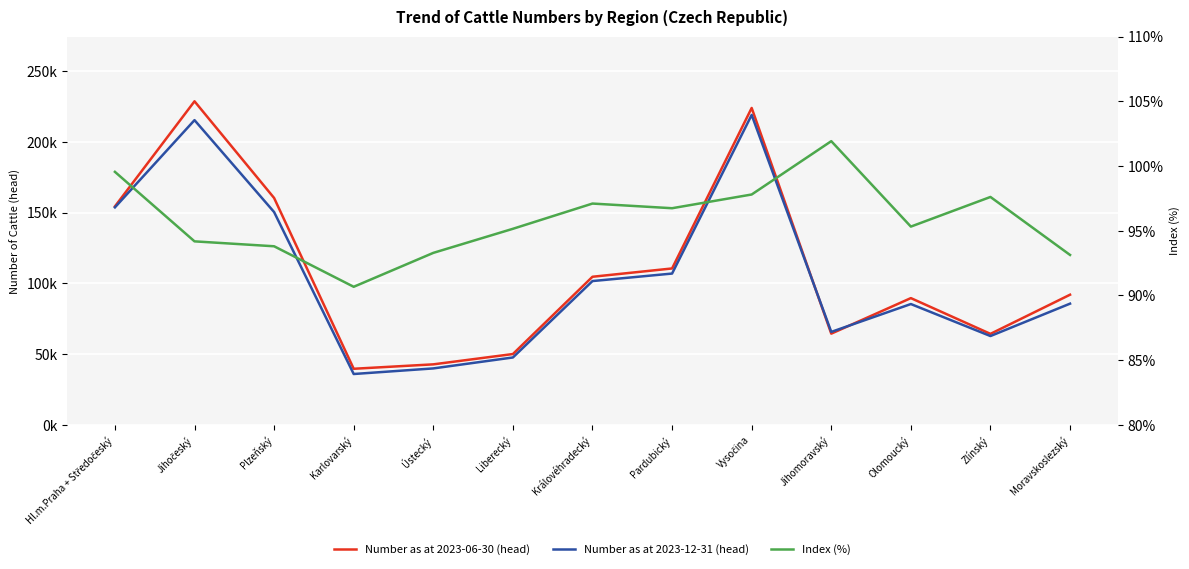

What is the label of the 4th point from the left?

Karlovarský